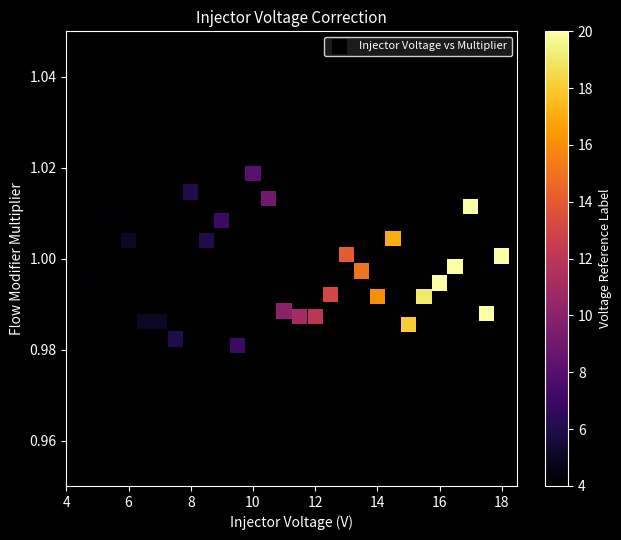

What is the range of X values (max minus min)?

13.5